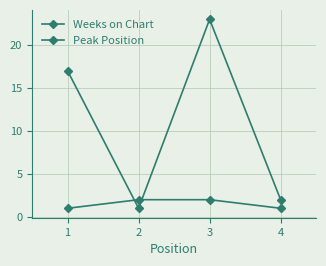

Which series changed the most between 3 and 4?

Weeks on Chart